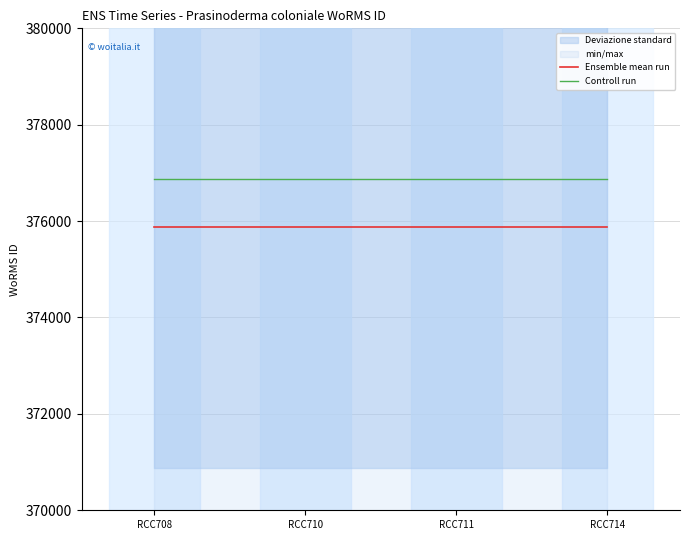

What is the average value of the Ensemble mean run series?

375881